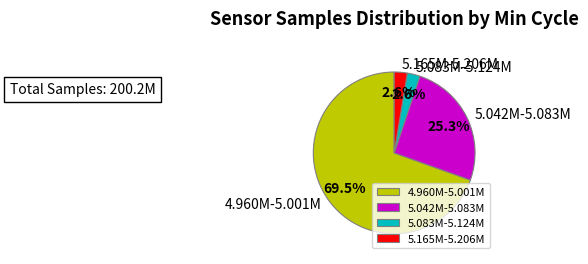

Approximately how many times larger is the value at 4.960M-5.001M compared to 5.165M-5.206M?

26.7